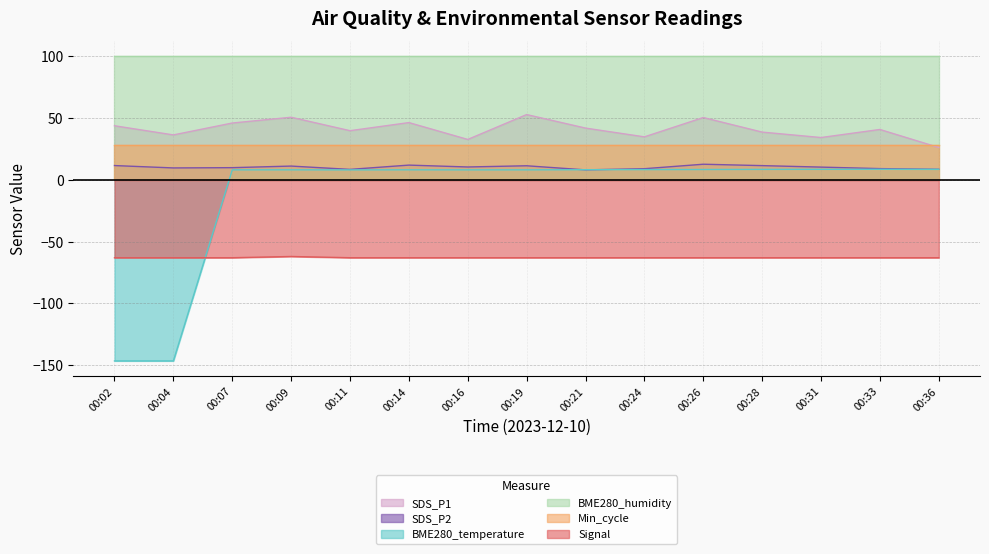

The value of BME280_temperature at 00:16 is 8.2. True or false?

True